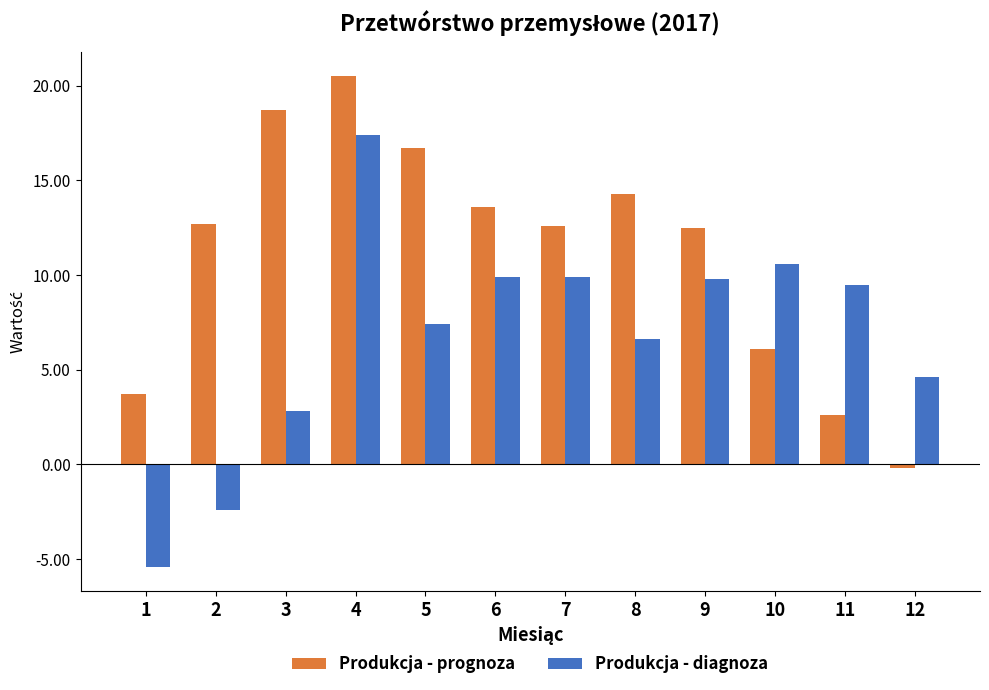

What is the lowest value of the Produkcja - prognoza series?

-0.2